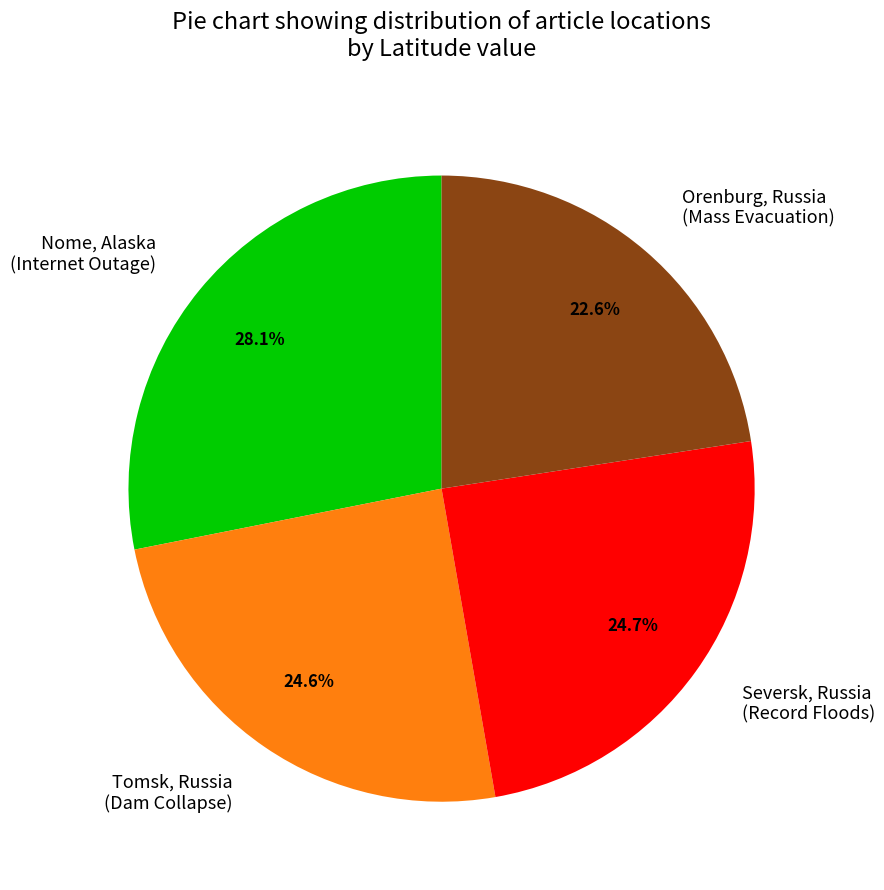

Which category has the biggest portion of the pie?

Nome, Alaska (Internet Outage)